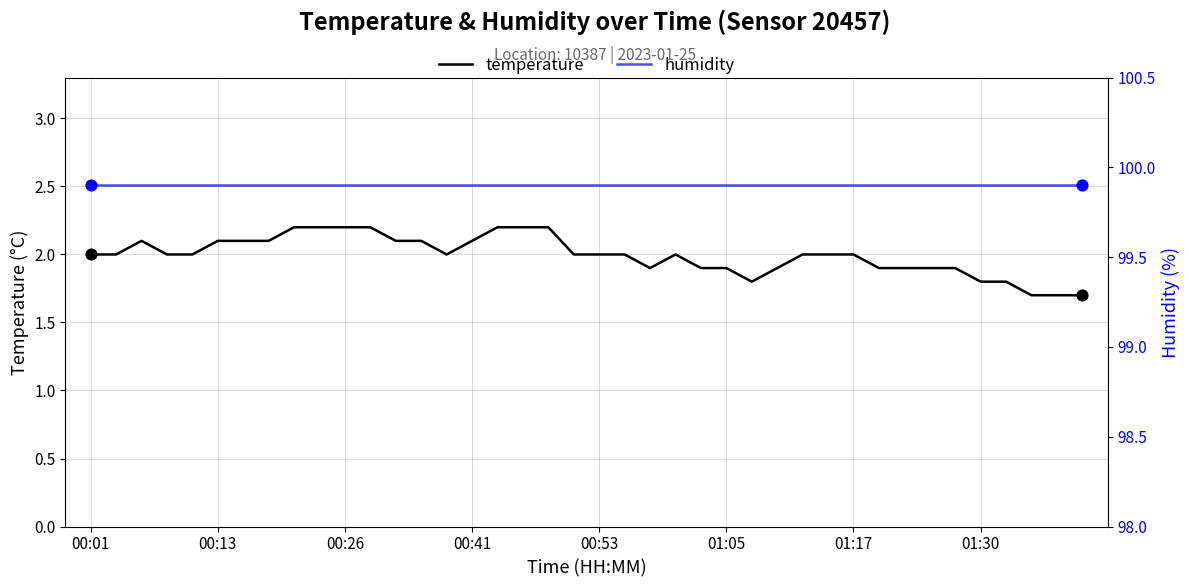

Which series has the largest total across all categories?

humidity